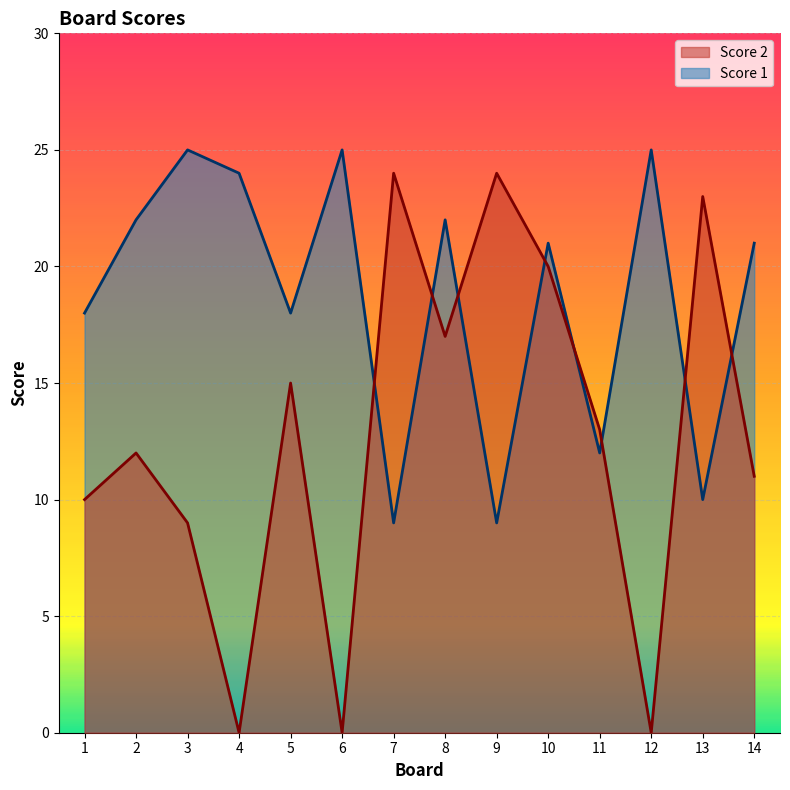

Rank the series by their average value, from highest to lowest.

Score 1, Score 2